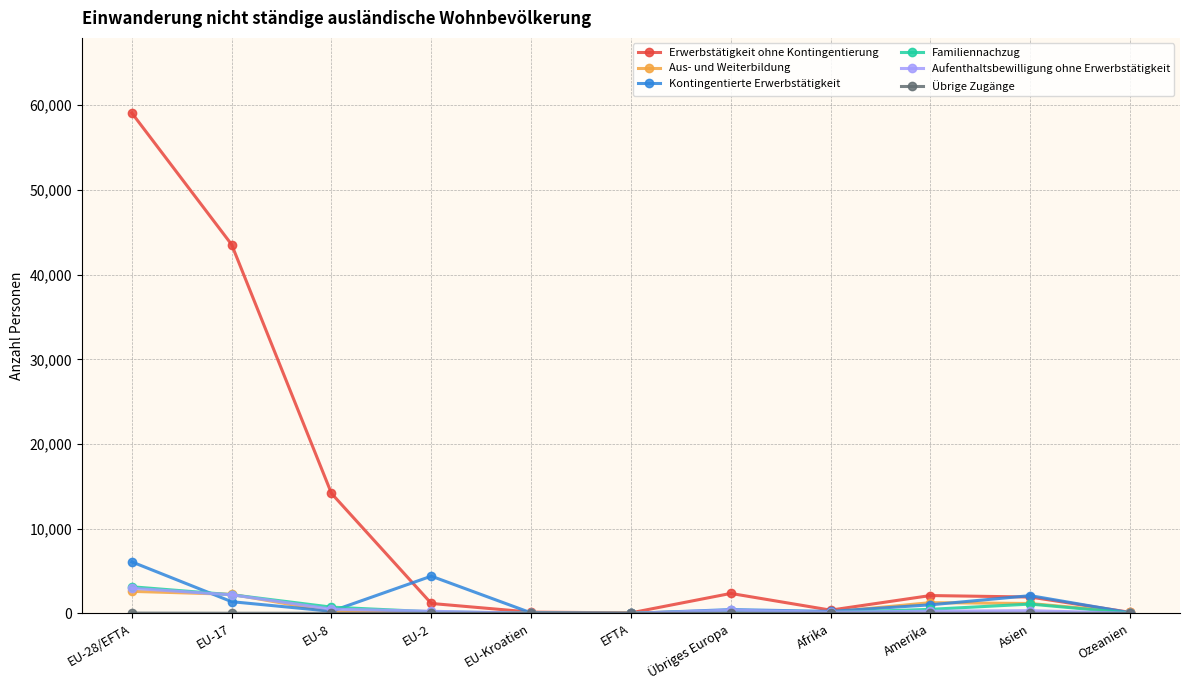

Which series has the largest total across all categories?

Erwerbstätigkeit ohne Kontingentierung